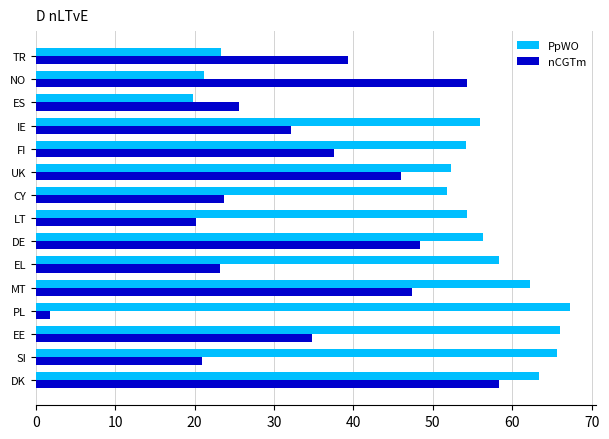

The PpWO series shows 70.9 at CY. True or false?

False